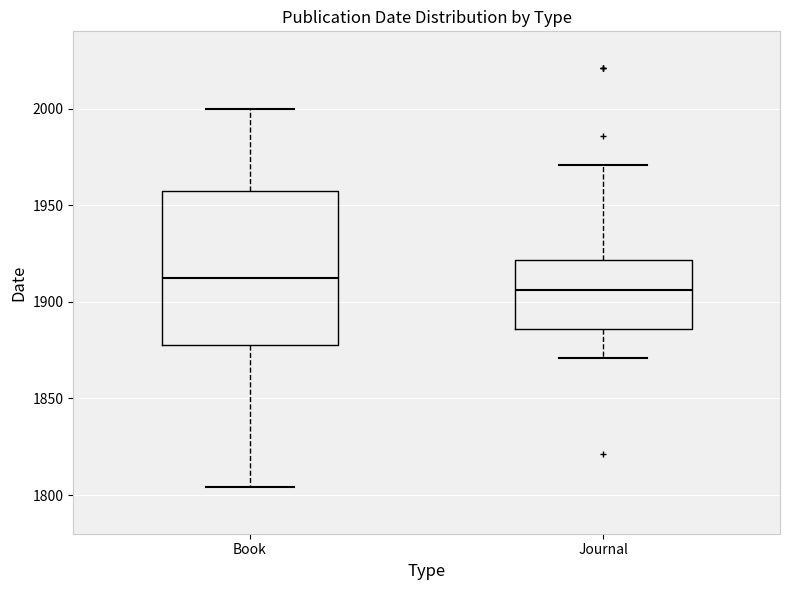

Reading left to right, read every box against the y-axis: the position of its median line, the range the box covers, and the ends of its whiskers. The values are not printed on the chart, so give them approximately, as read against the axis.

Book: median 1915, box 1880 to 1960, whiskers 1805 to 2000
Journal: median 1905, box 1885 to 1920, whiskers 1870 to 1970